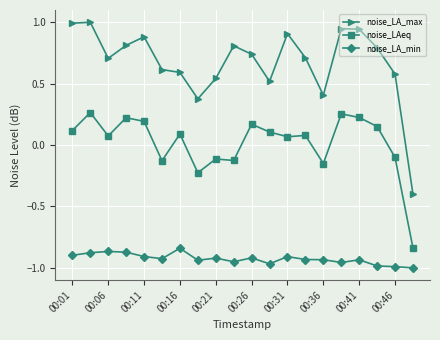

What is the maximum value shown in the chart?

1.0